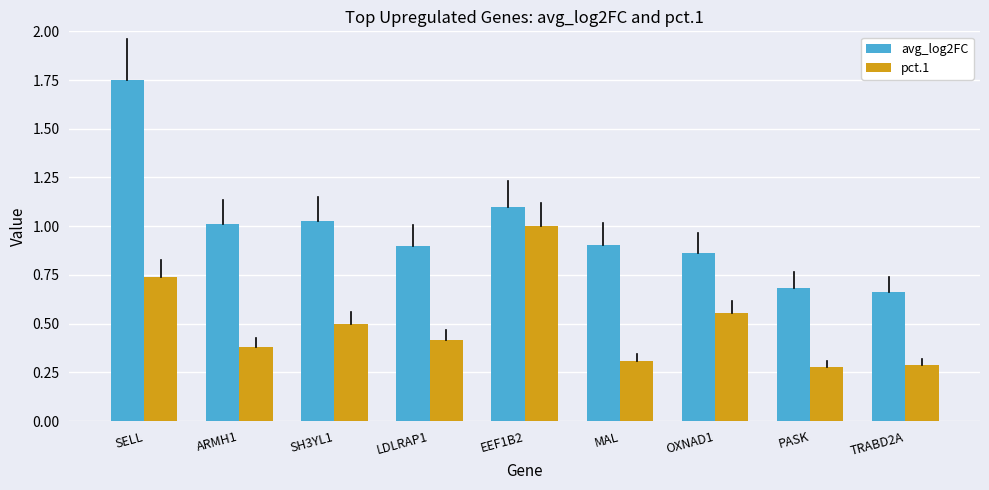

Which series has the widest spread of values?

avg_log2FC